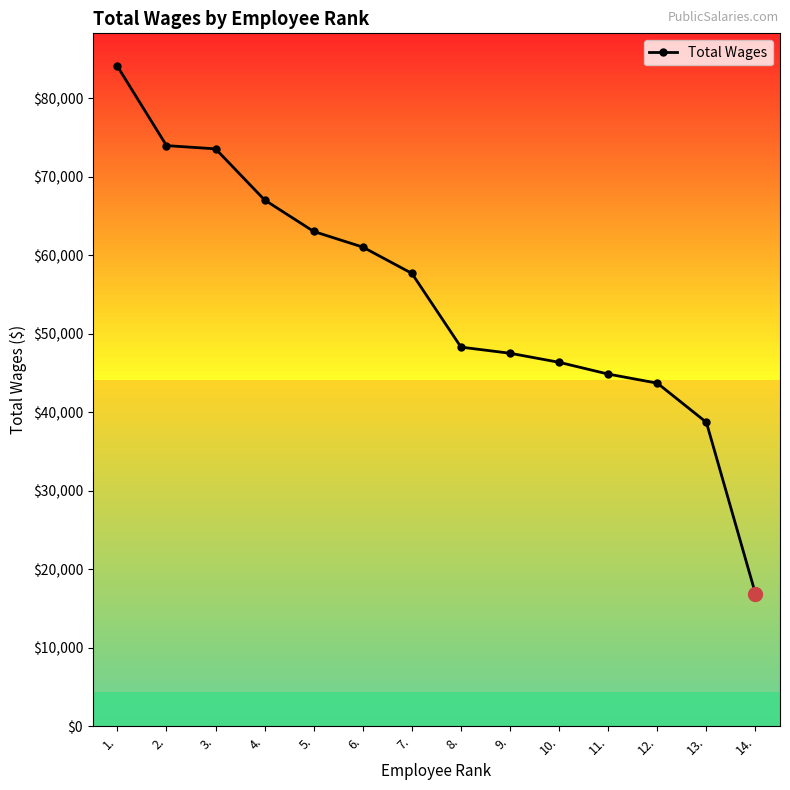

What is the average value?

54762